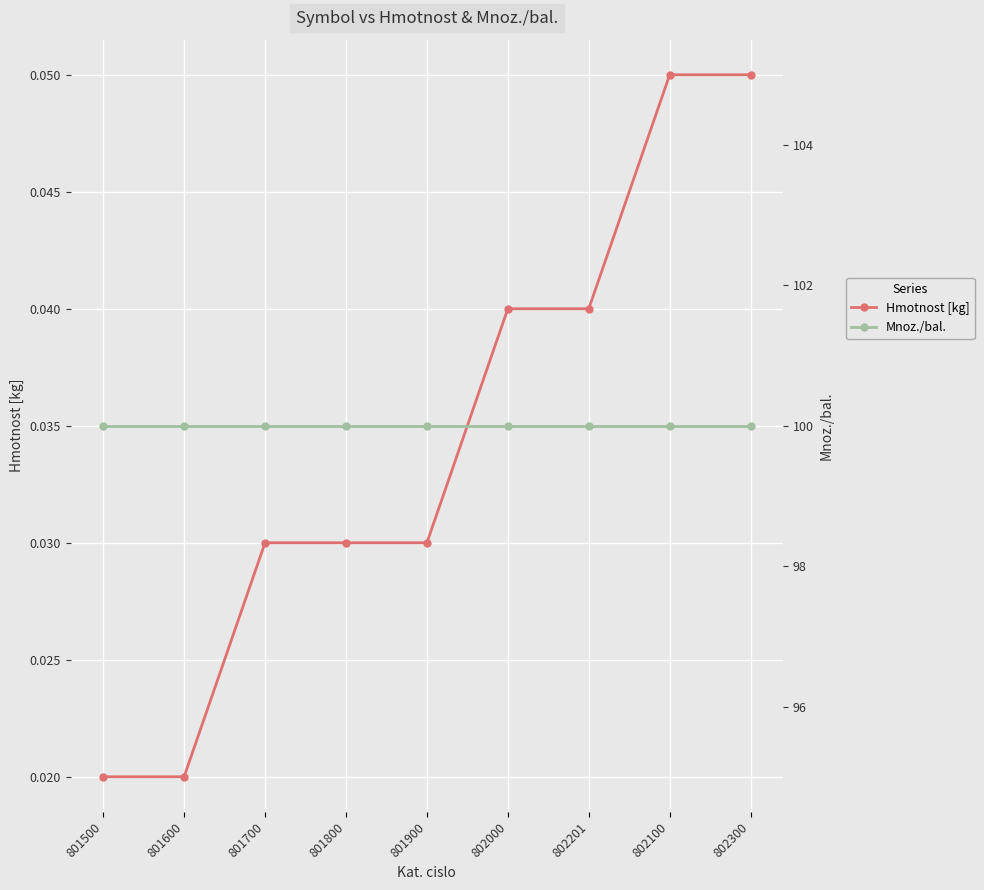

Is this an area chart (filled region under the line)?

No